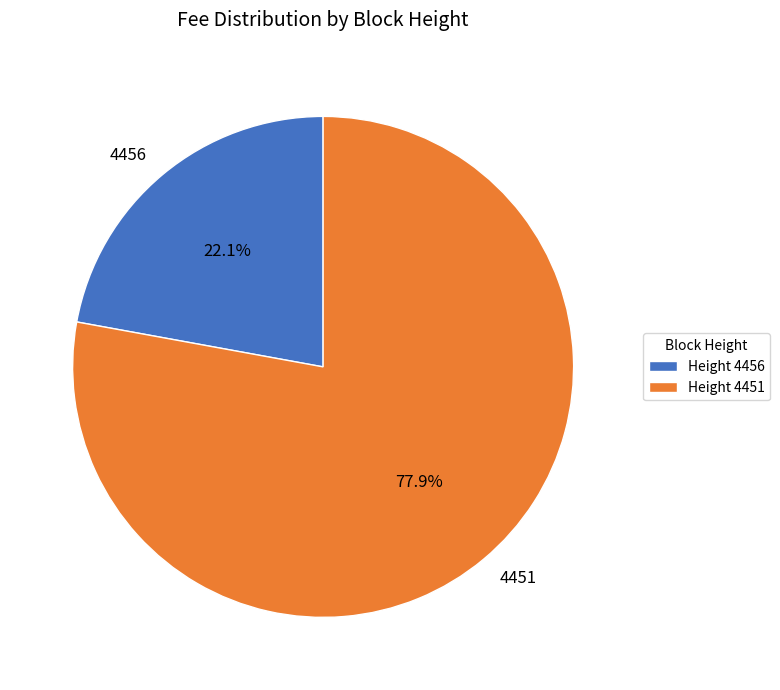

Is the sum of 4451 and 4456 greater than half?

Yes